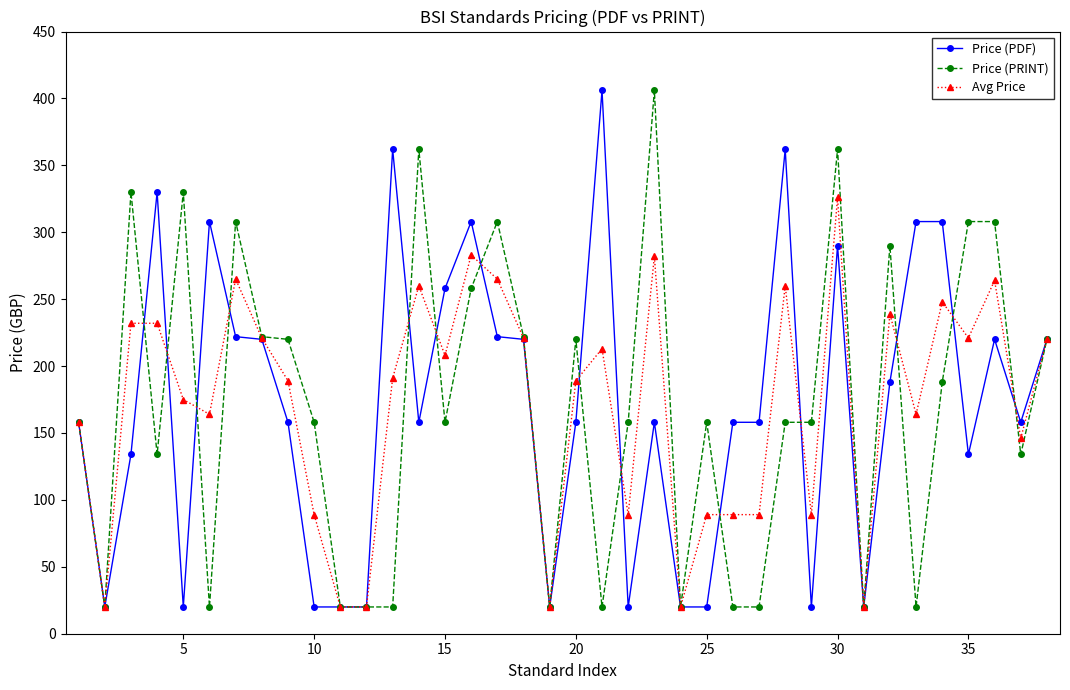

What is the value of the Price (PDF) point at the 33rd from the left?

308